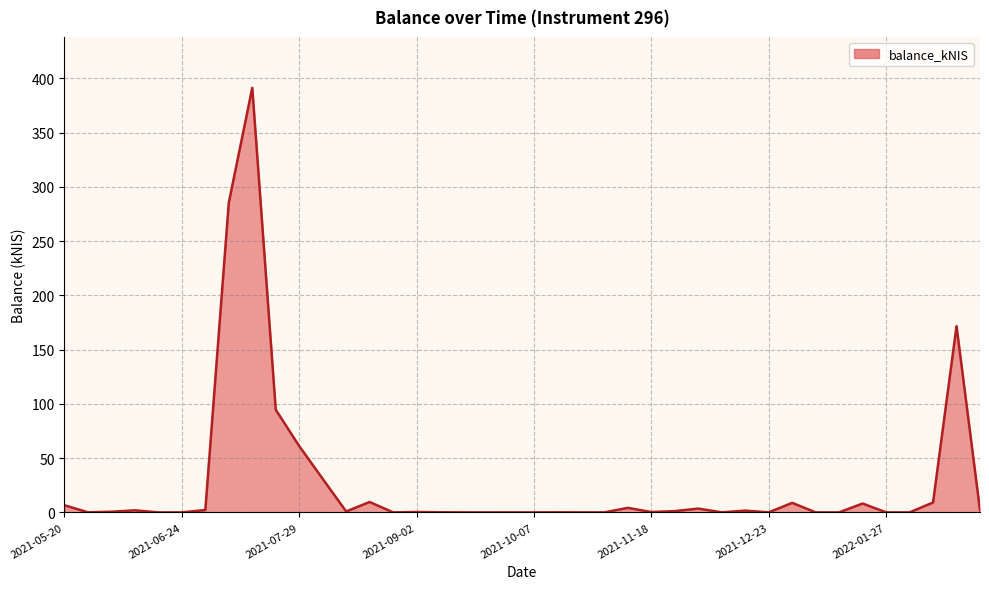

What is the difference between the maximum and minimum values?

391.3